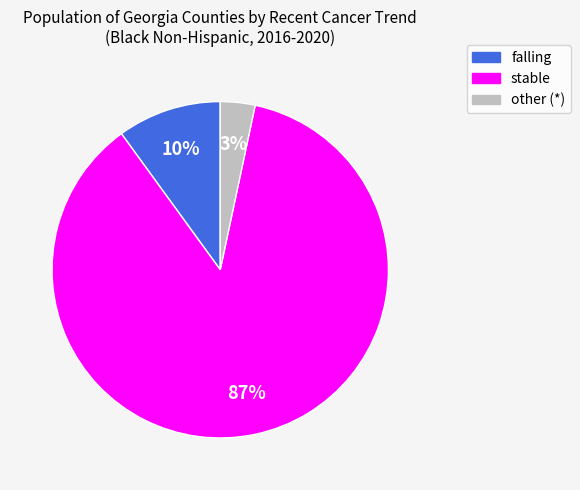

How many segments does this pie chart have?

3